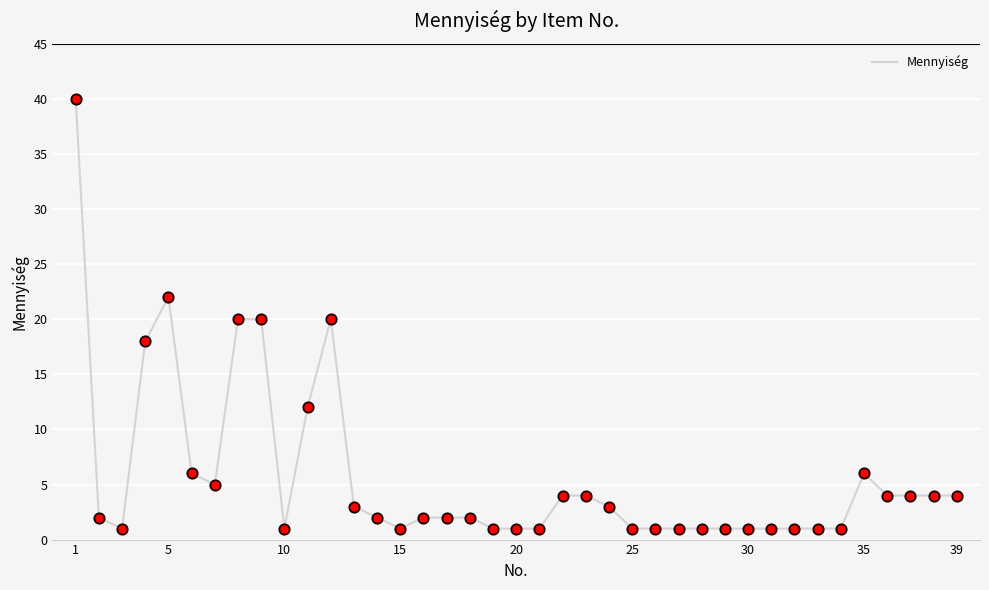

What is the maximum value shown in the chart?

40